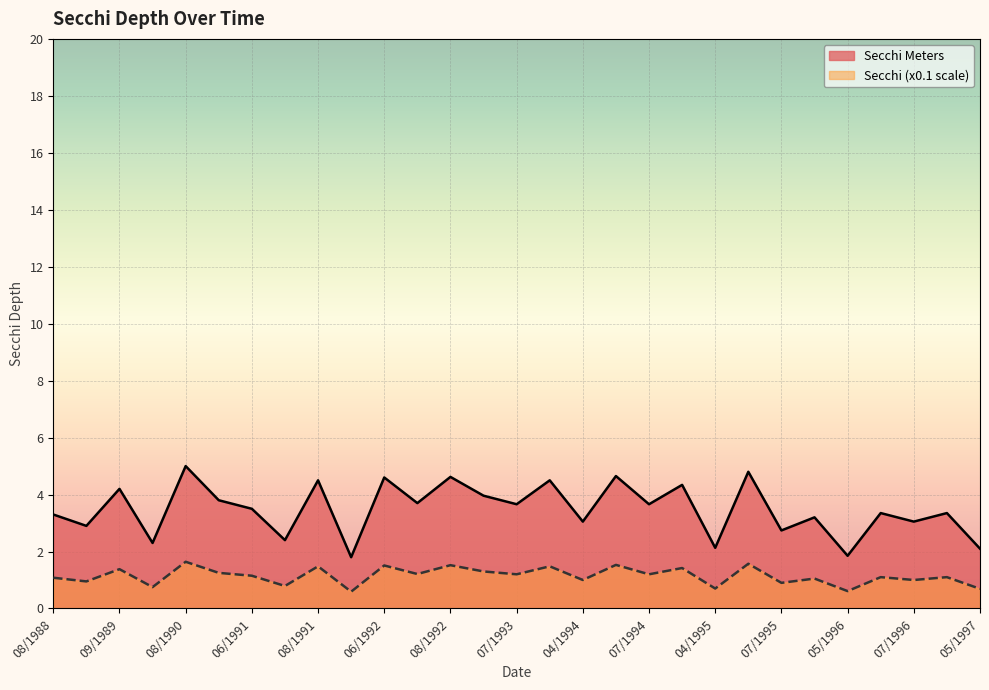

The Secchi Meters series shows 4.9 at 06/1991. True or false?

False